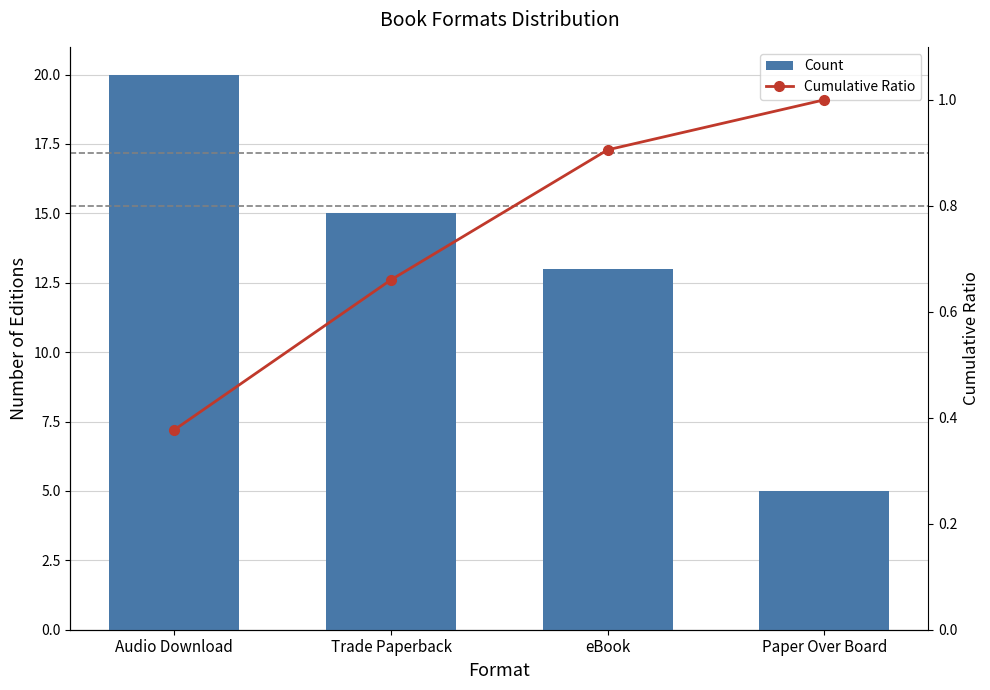

What is the value of the Count bar at the 4th from the left?

5.0